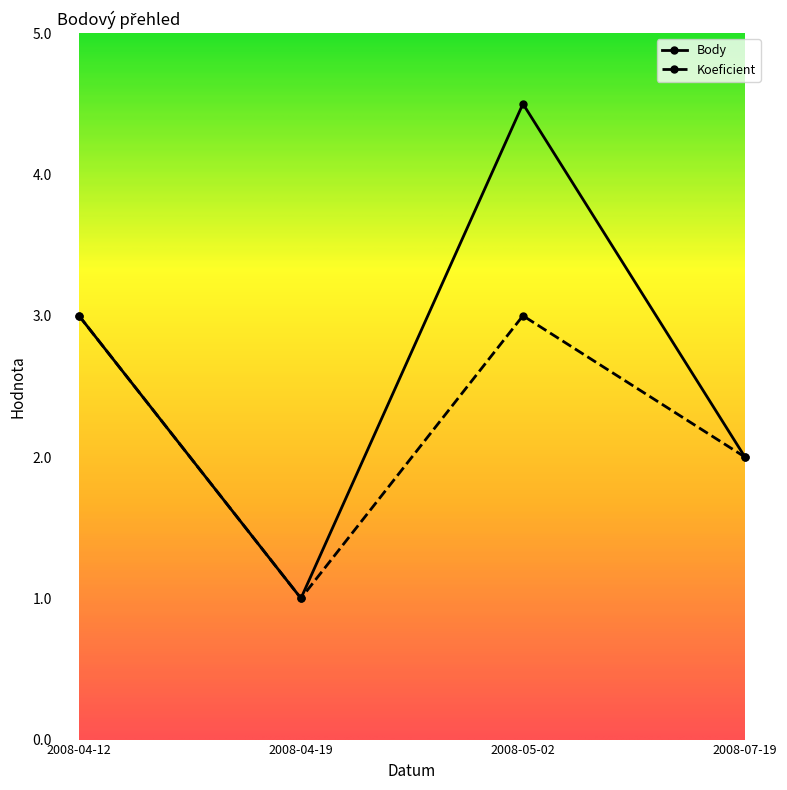

At which category does the chart reach its peak across all series?

2008-05-02